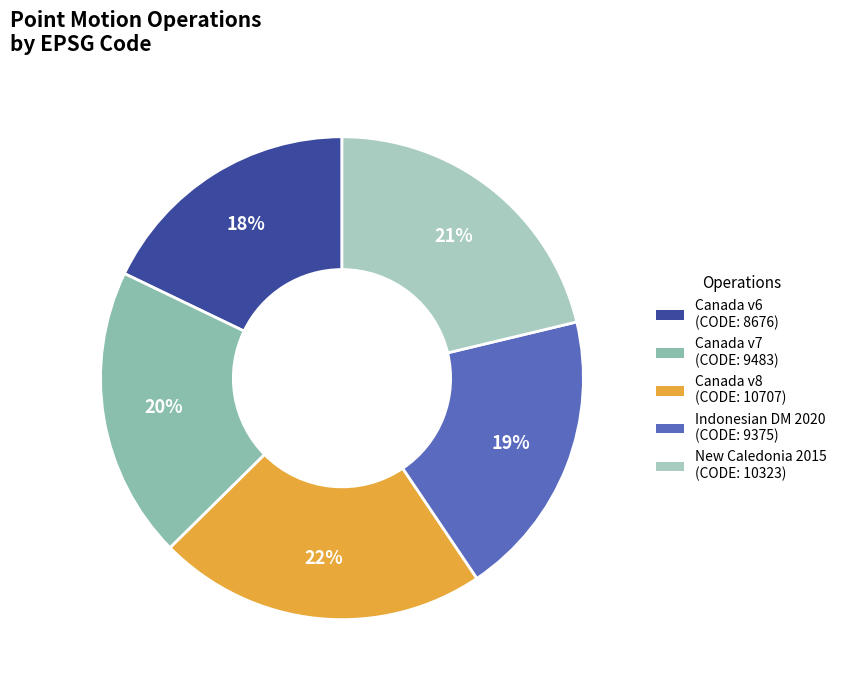

Is there a majority slice in this chart?

No